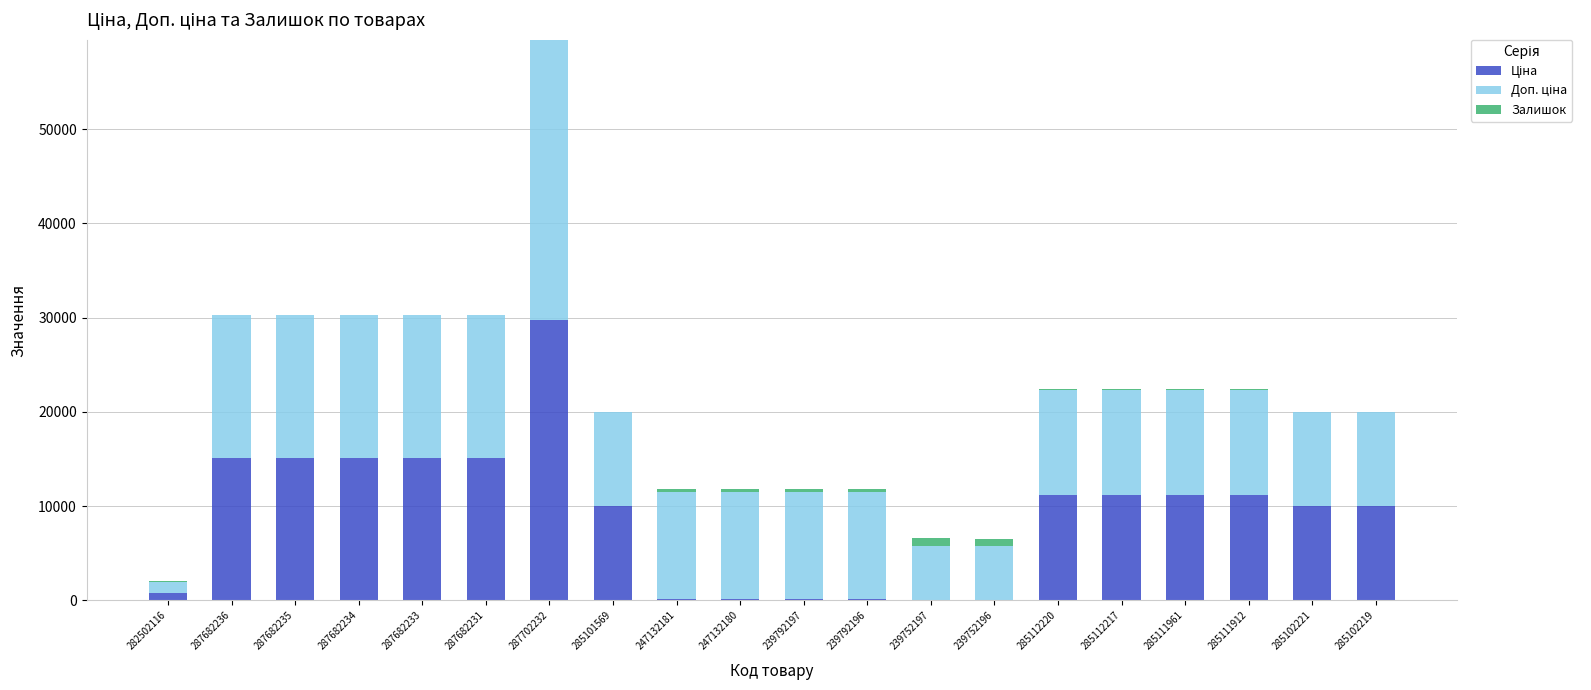

At which category is the sum across all series the highest?

287702232